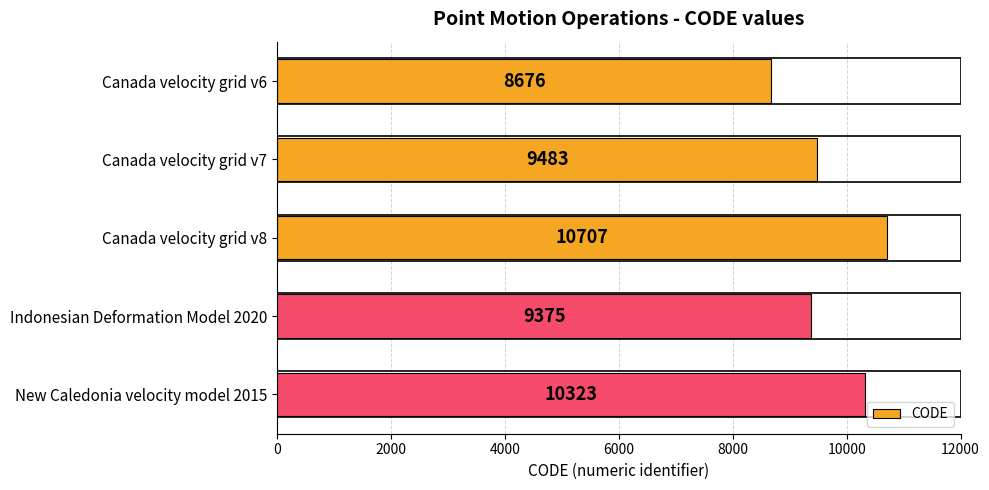

Count the number of categories in the chart.

5